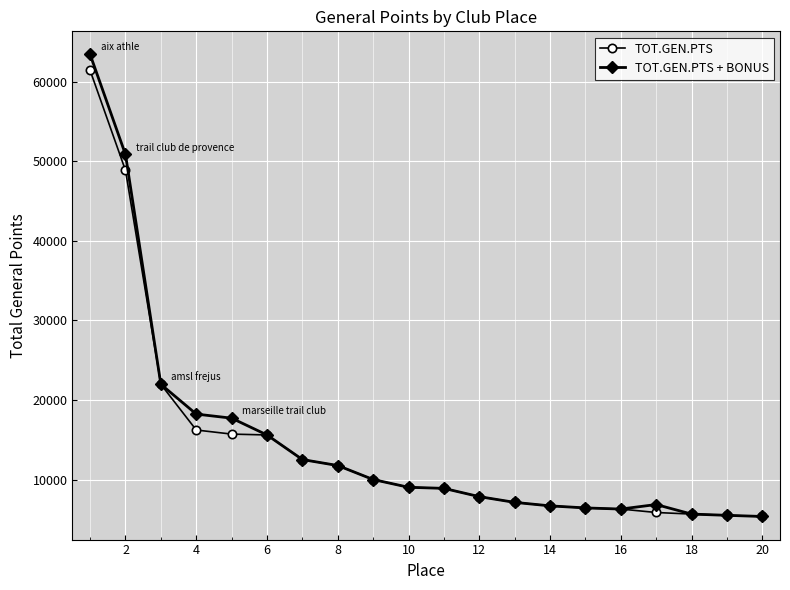

What is the lowest value of the TOT.GEN.PTS series?

5387